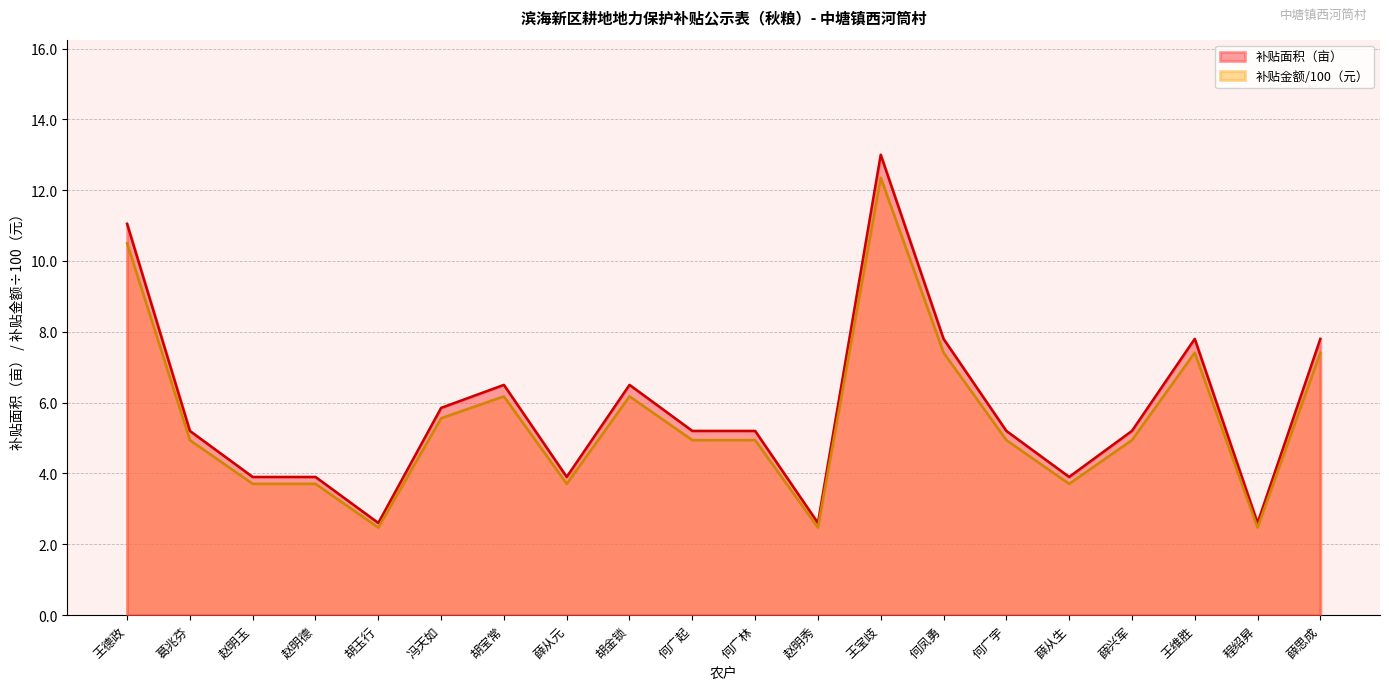

True or false: 补贴面积（亩） has more than 0 points higher than both neighbors.

True